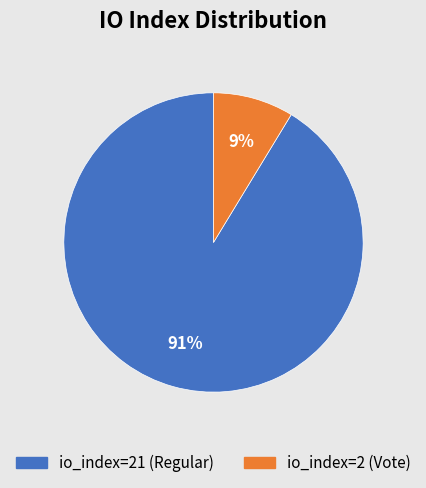

Is the sum of io_index=21 (Regular) and io_index=2 (Vote) greater than half?

Yes